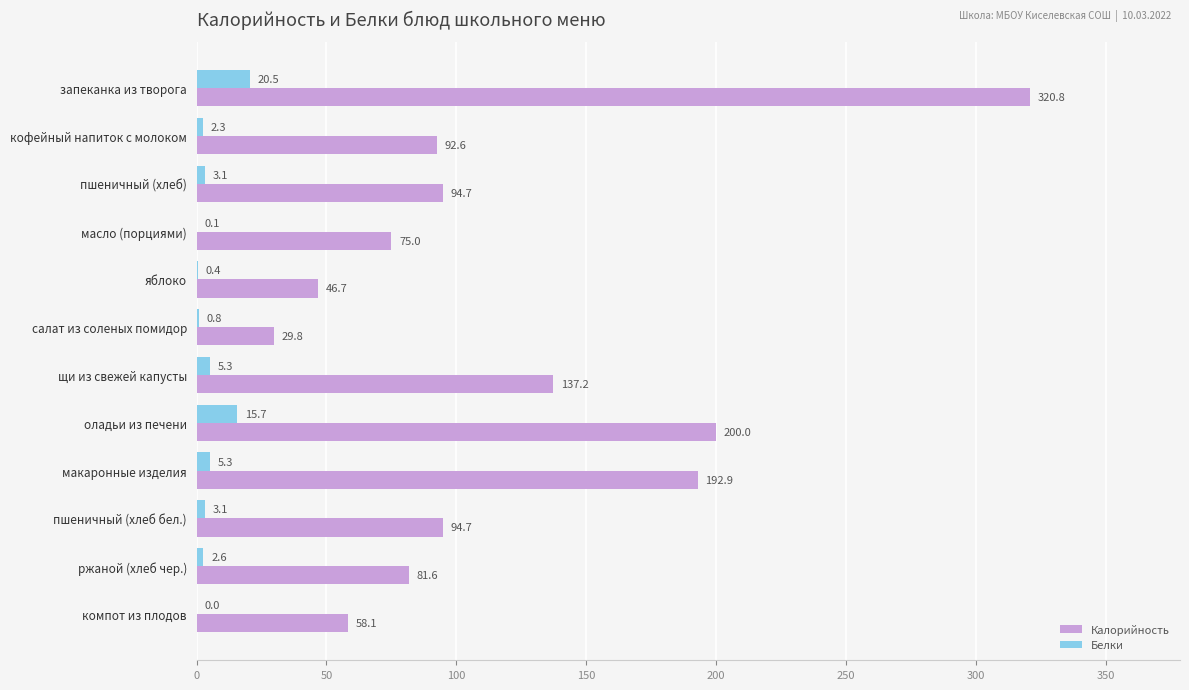

True or false: Белки has a value of 15.7 at оладьи из печени.

True